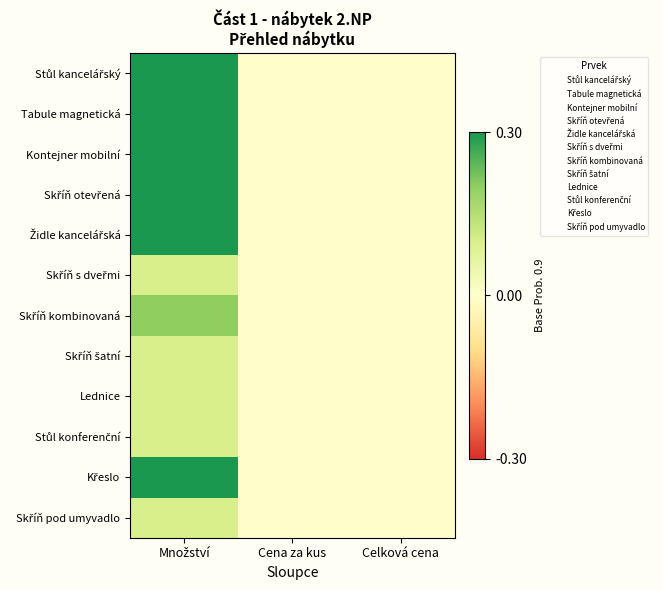

At Celková cena, list the series in order from smallest to largest.

Stůl kancelářský, Tabule magnetická, Kontejner mobilní, Skříň otevřená, Židle kancelářská, Skříň s dveřmi, Skříň kombinovaná, Skříň šatní, Lednice, Stůl konferenční, Křeslo, Skříň pod umyvadlo